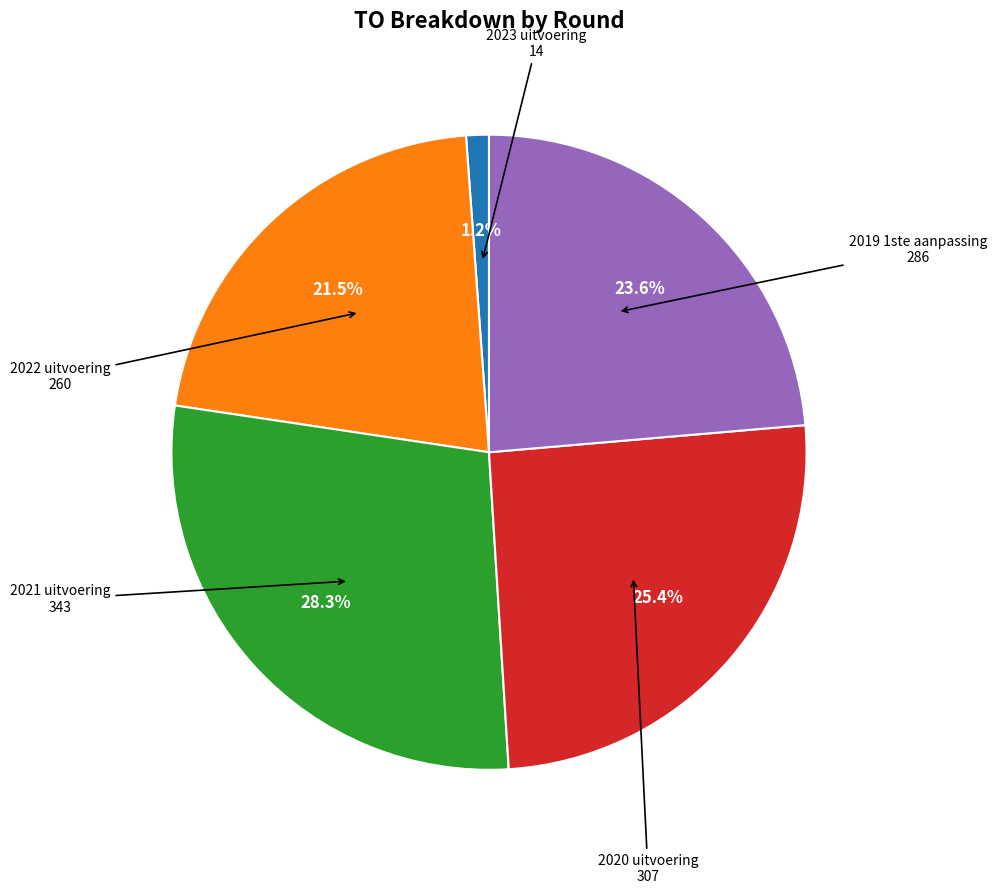

Does any single category account for the majority?

No